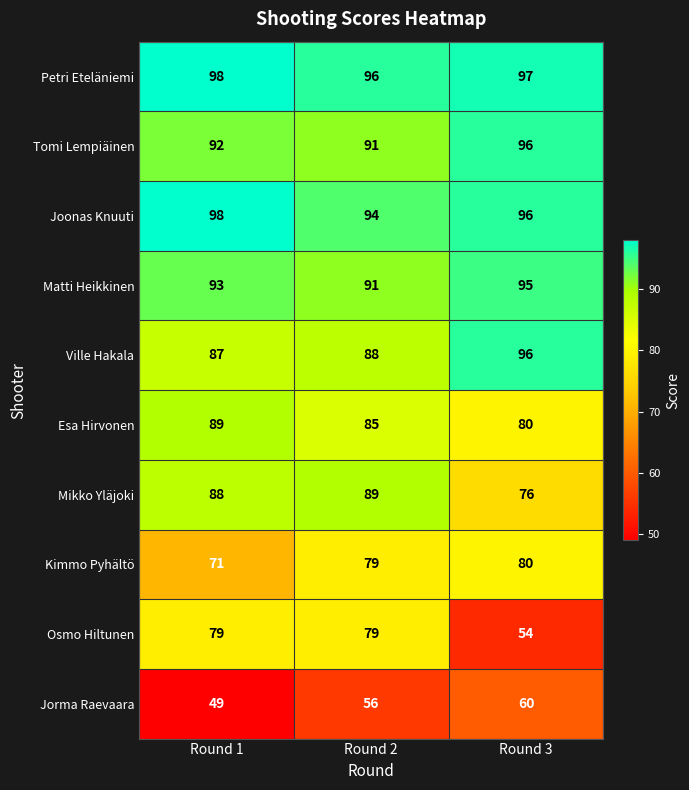

Rank the categories by Ville Hakala value from highest to lowest.

Round 3, Round 2, Round 1